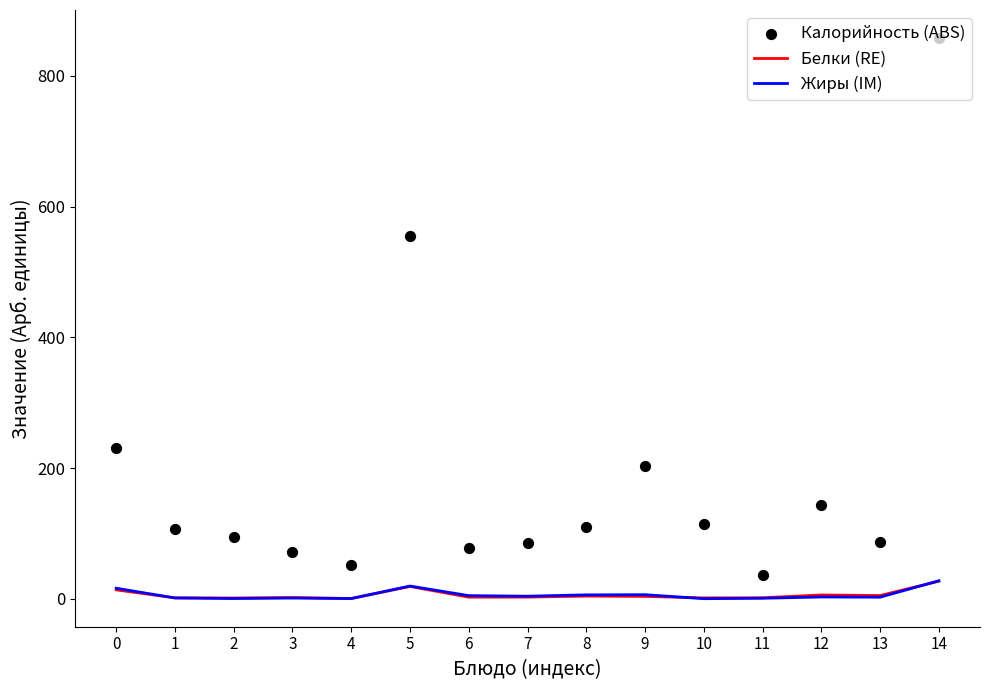

Which series has the largest Y range (max minus min)?

Калорийность (ABS)